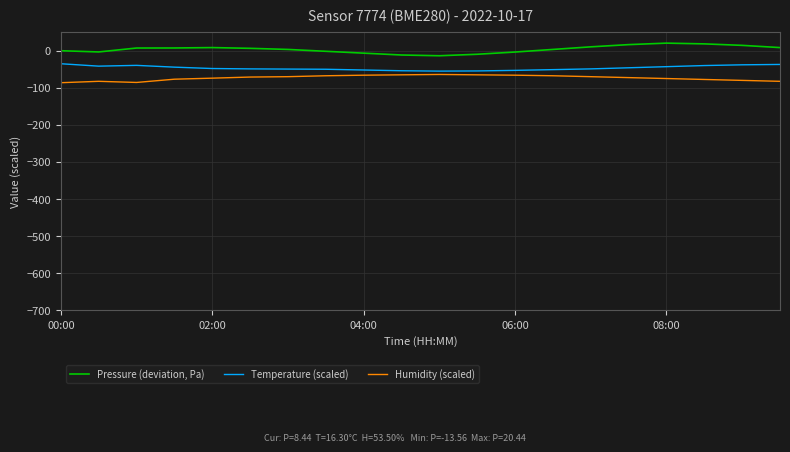

List the series in order of their peak value, highest first.

Pressure (deviation, Pa), Temperature (scaled), Humidity (scaled)